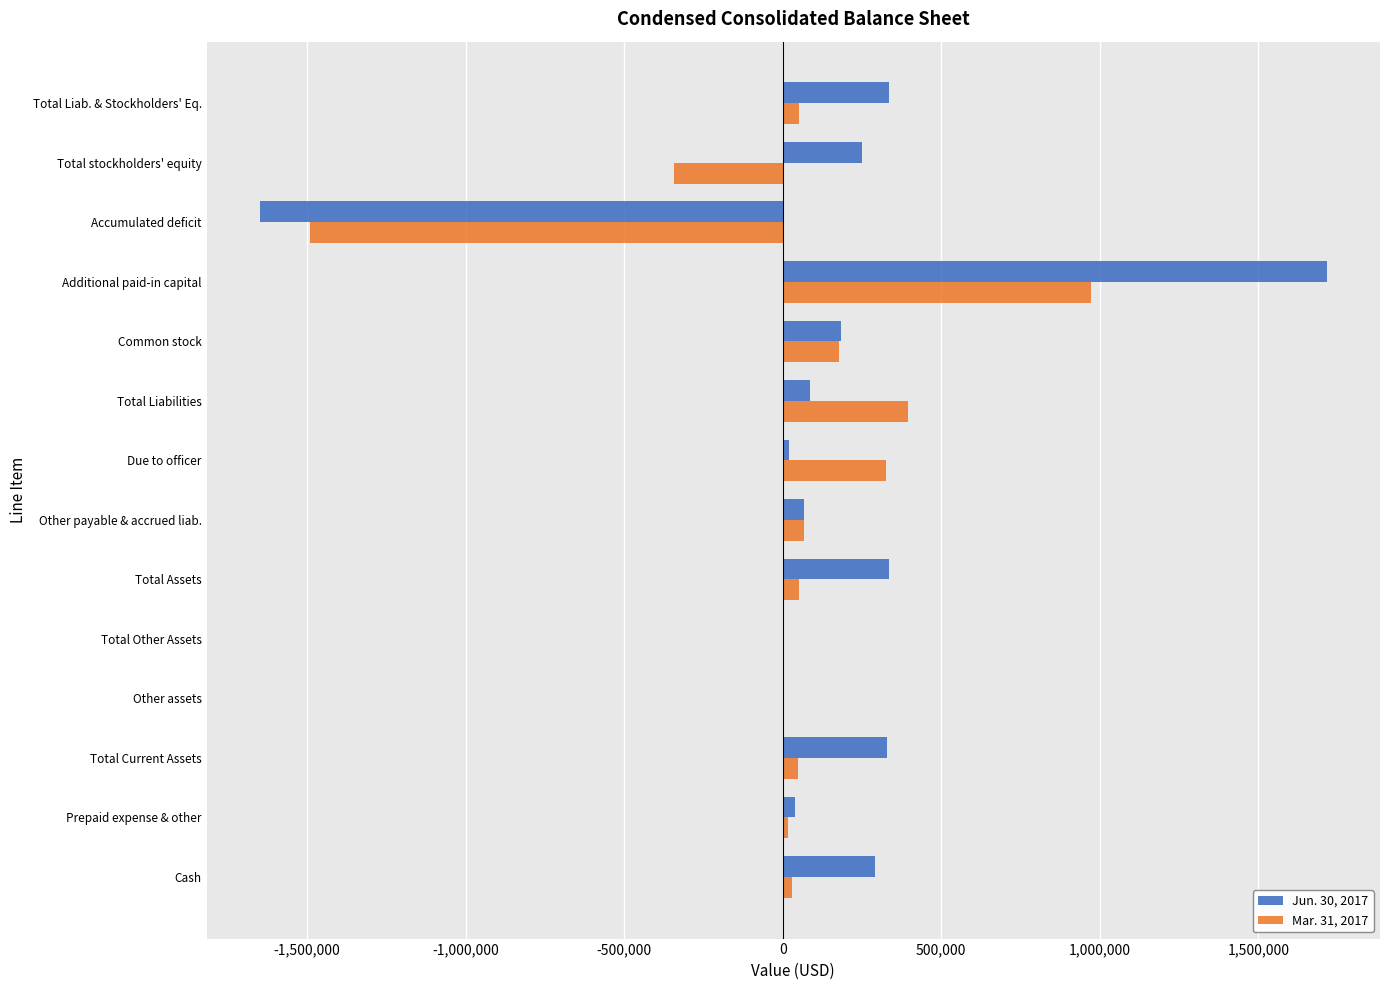

What is the total value across all series at Total Liabilities?

479710